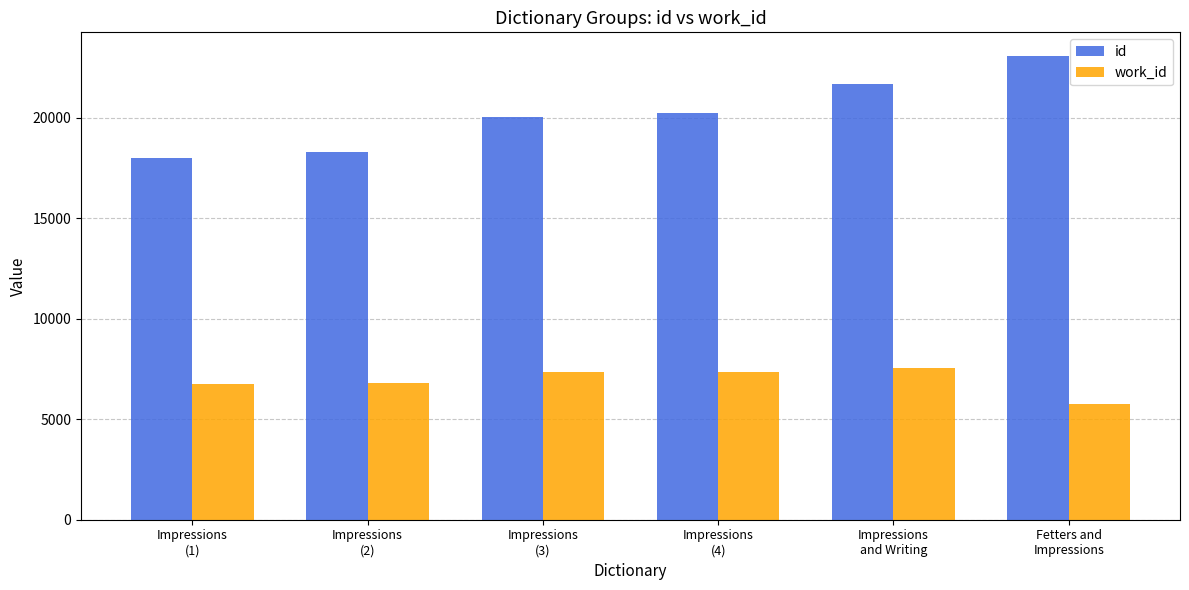

What is the difference between the id values at Impressions
(3) and Impressions
(1)?

2050